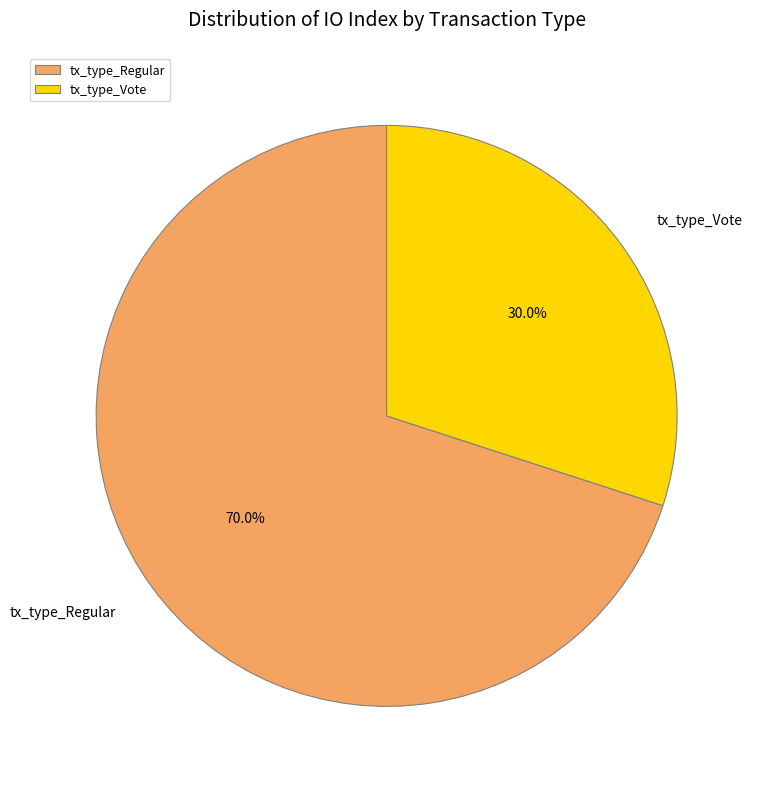

Count the number of slices in the pie.

2